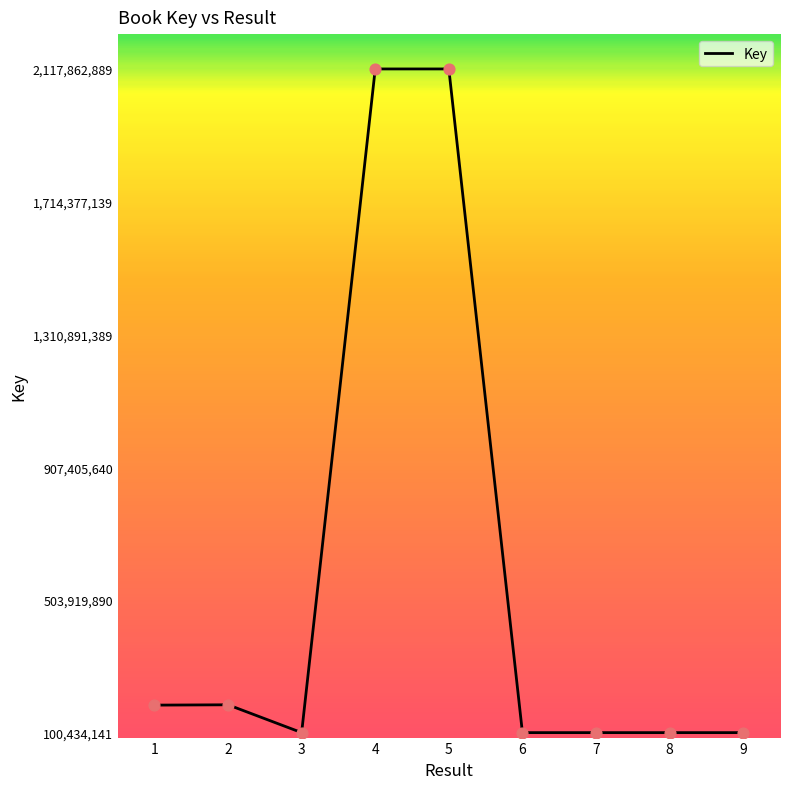

Approximately how many times larger is the value at 3 compared to 1?

0.5